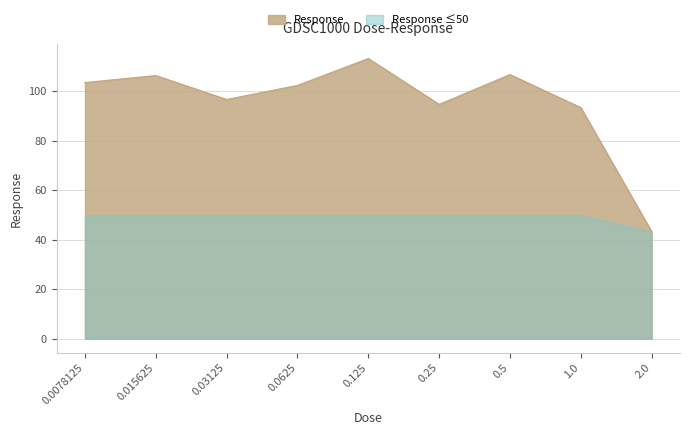

Does the chart display data point markers on the line(s)?

No